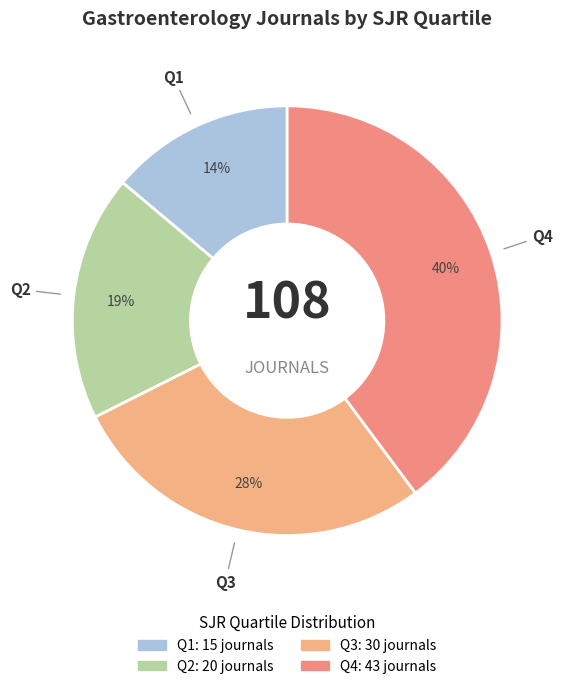

Is it true that Q1 is 14% of the pie?

True